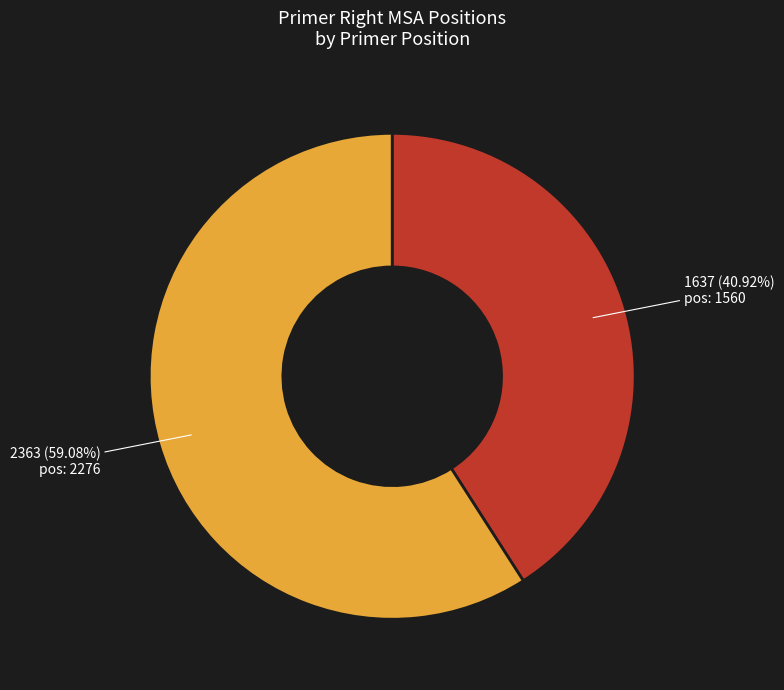

Is there a majority slice in this chart?

Yes